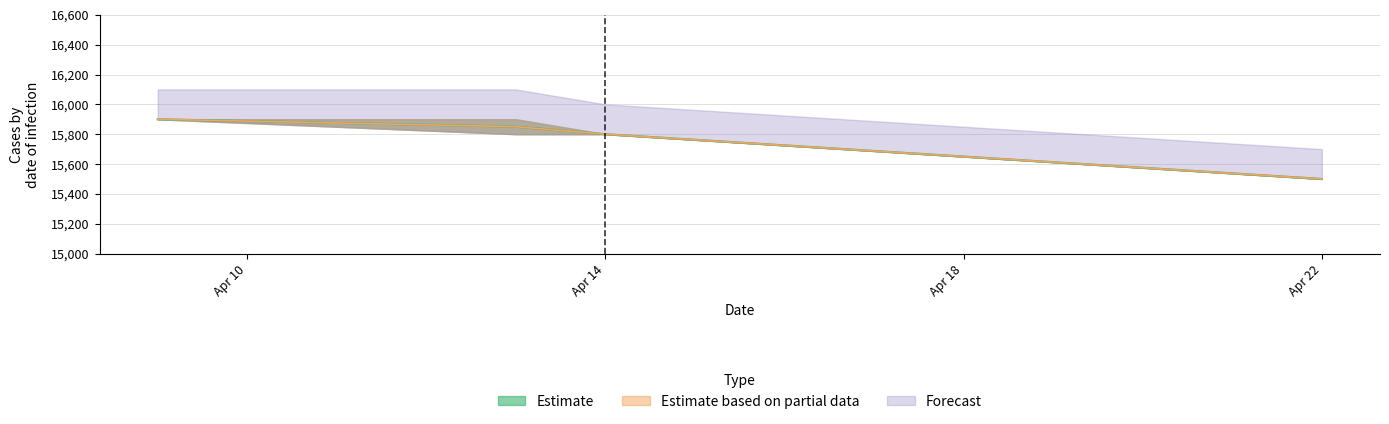

What is the maximum value shown in the chart?

15900